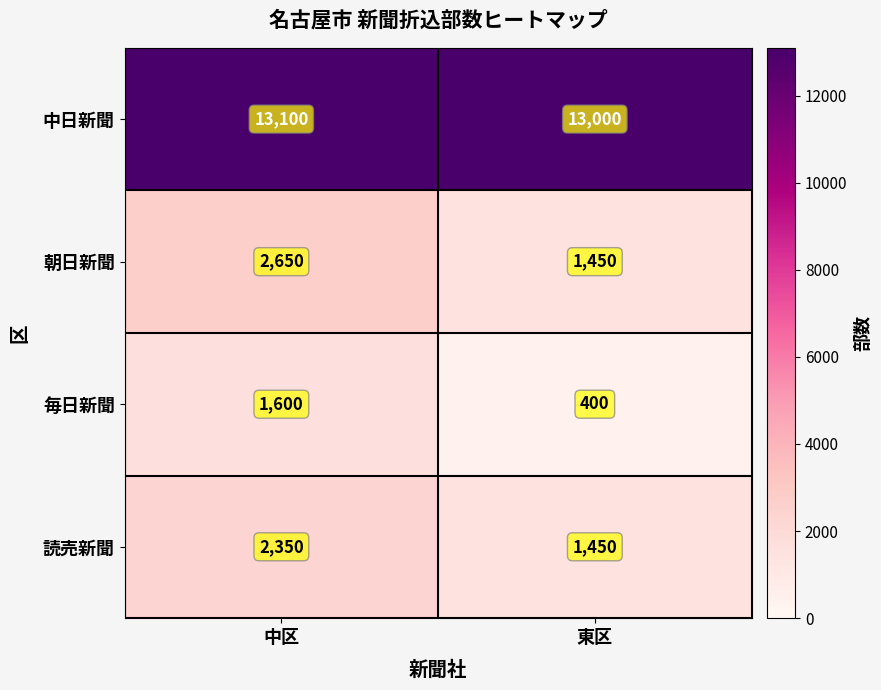

Count the number of data series in this chart.

4